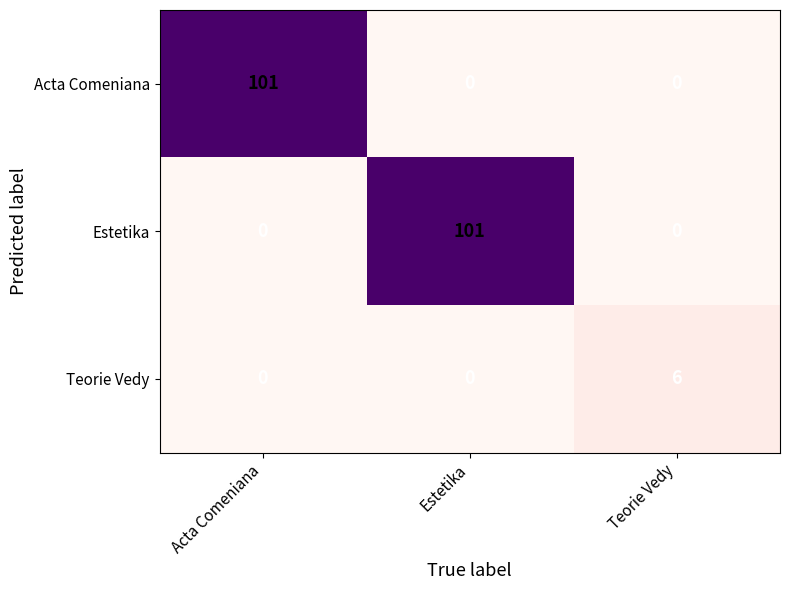

Is it true that Teorie Vedy equals 6 at Teorie Vedy?

True